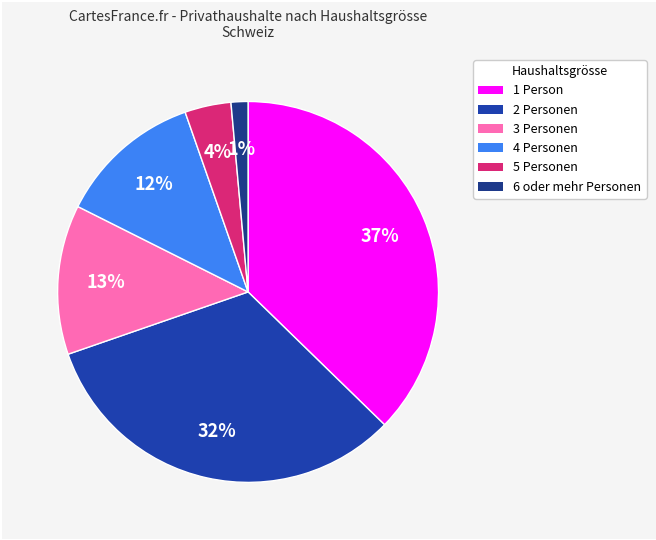

To the nearest percent, what is the average slice percentage?

17%